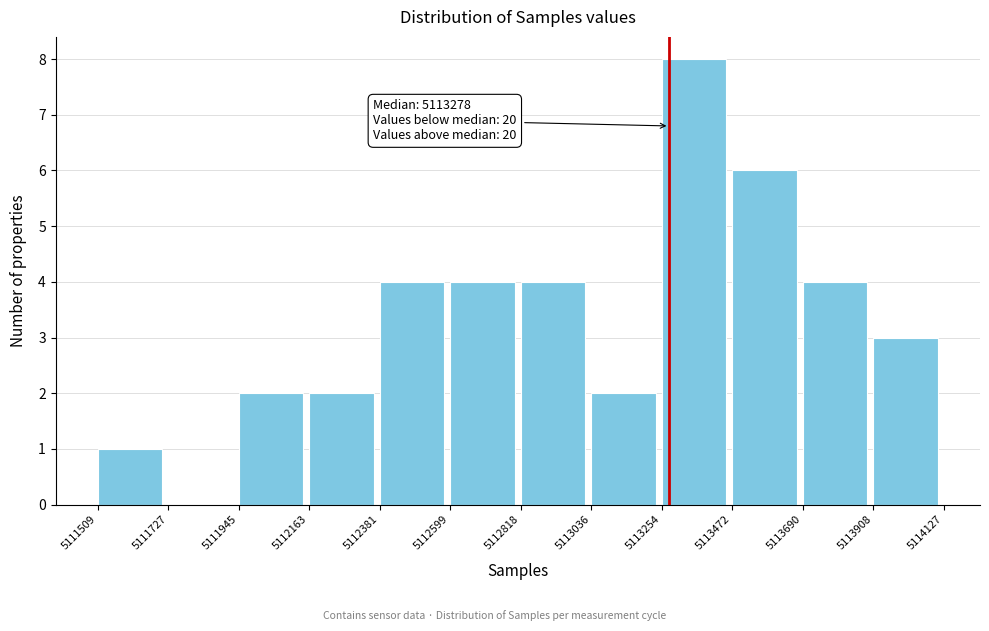

Which range on the x-axis has the tallest bar?

5113254 to 5113472